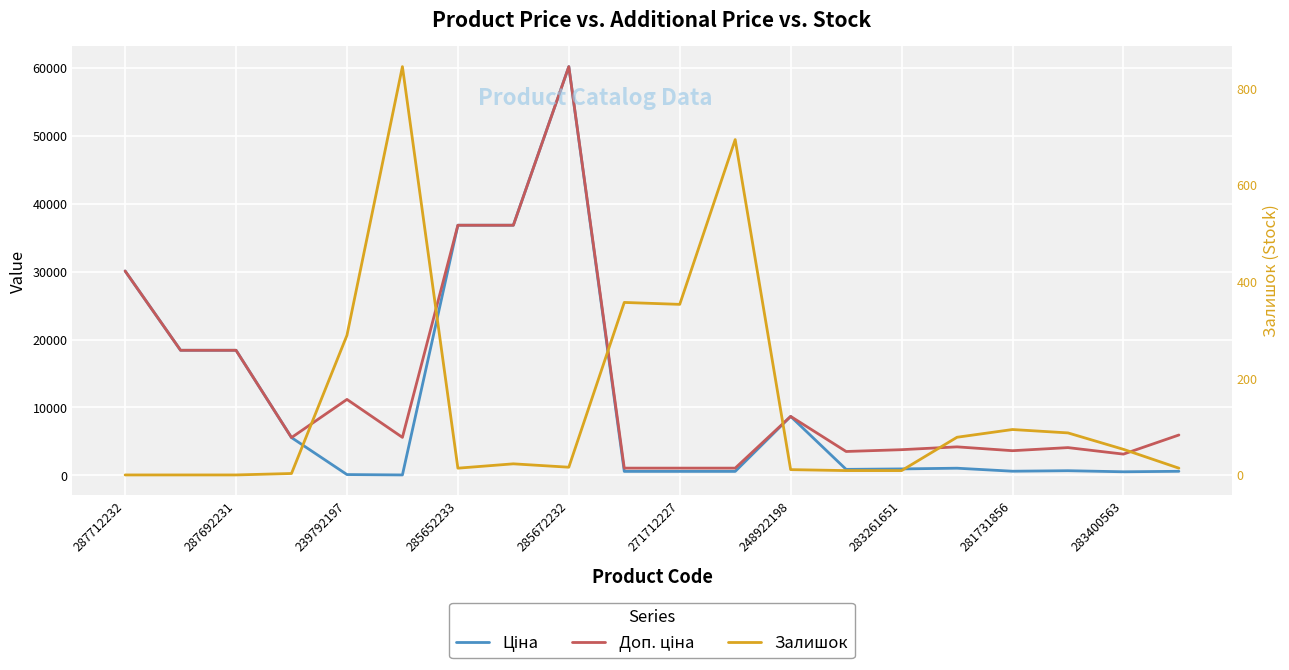

Which series has the largest range (max minus min)?

Ціна